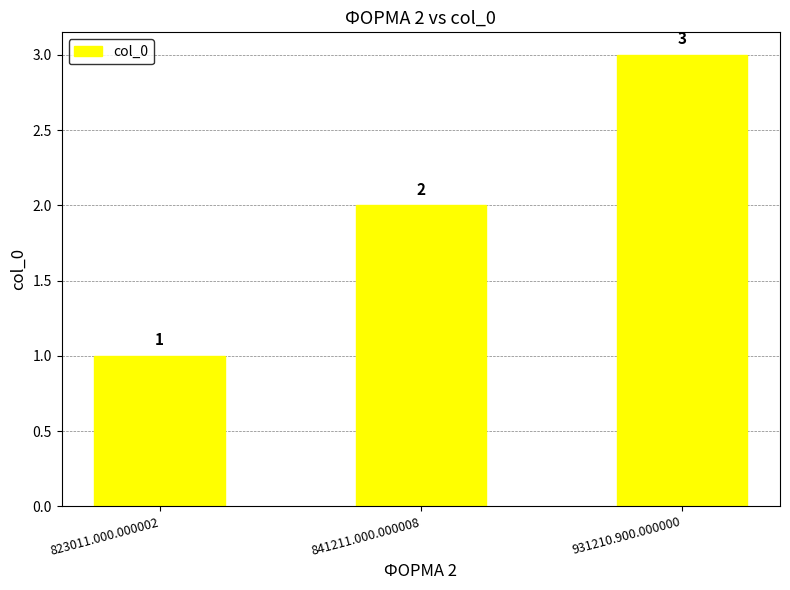

What is the label of the 1st bar from the left?

823011.000.000002